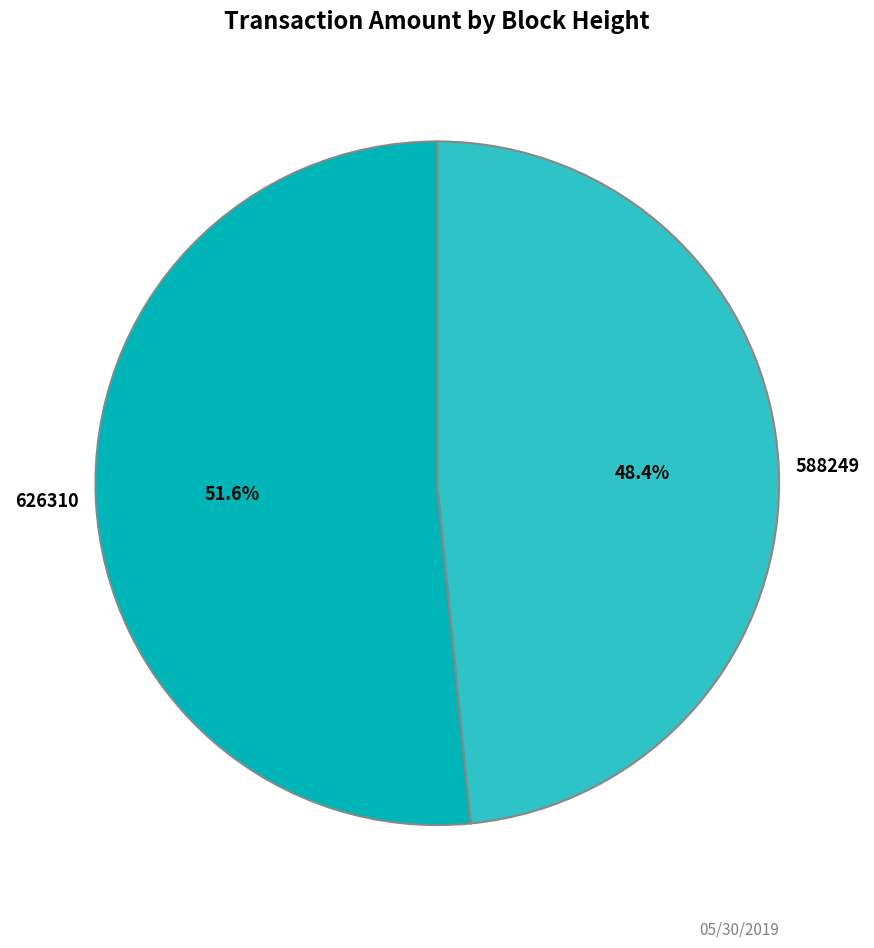

How many slices are in this pie chart?

2